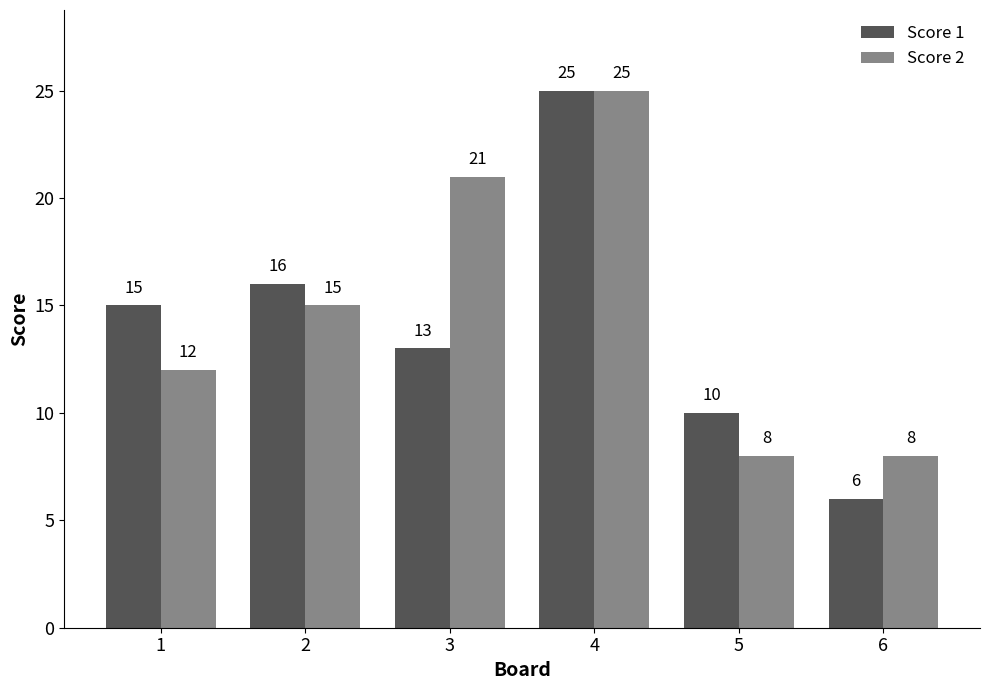

Rank the series by their average value, from lowest to highest.

Score 1, Score 2